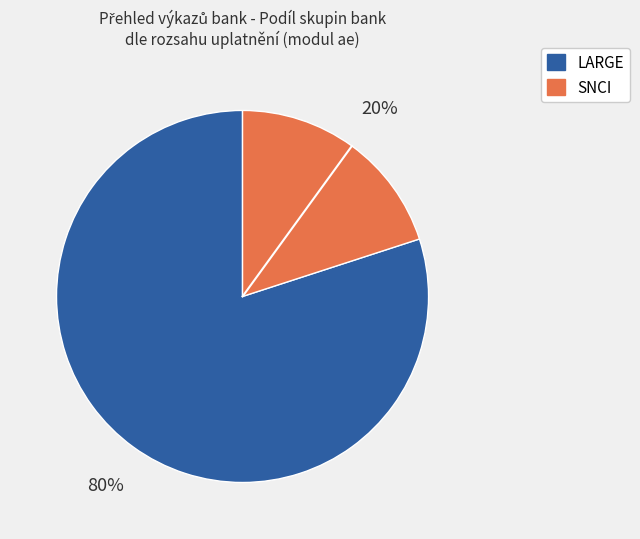

Count the number of slices in the pie.

2